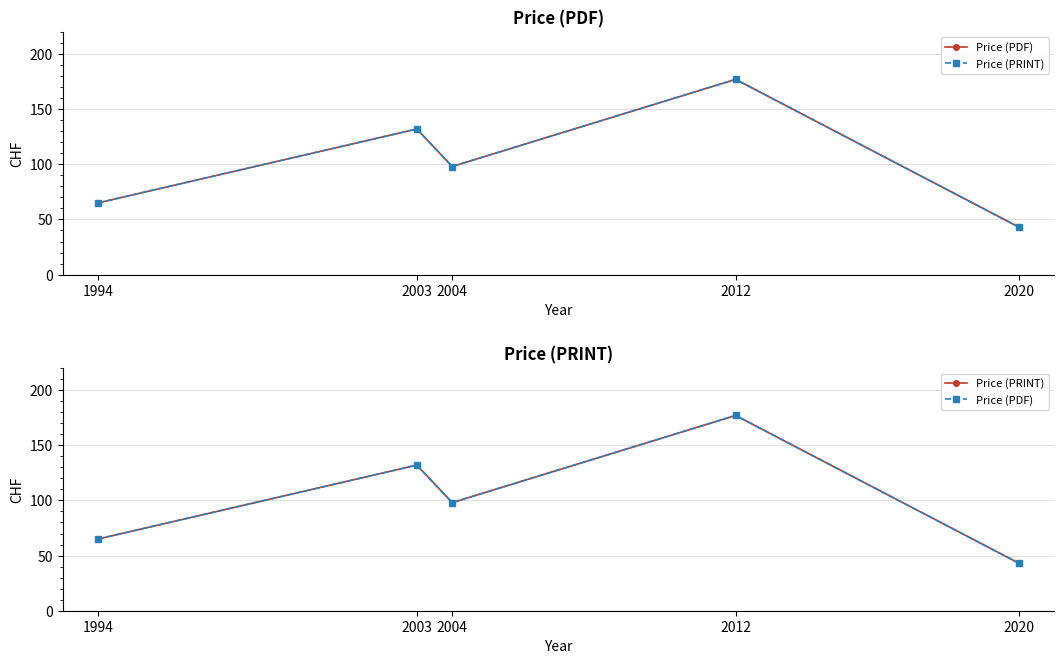

What is the maximum value shown in the chart?

177